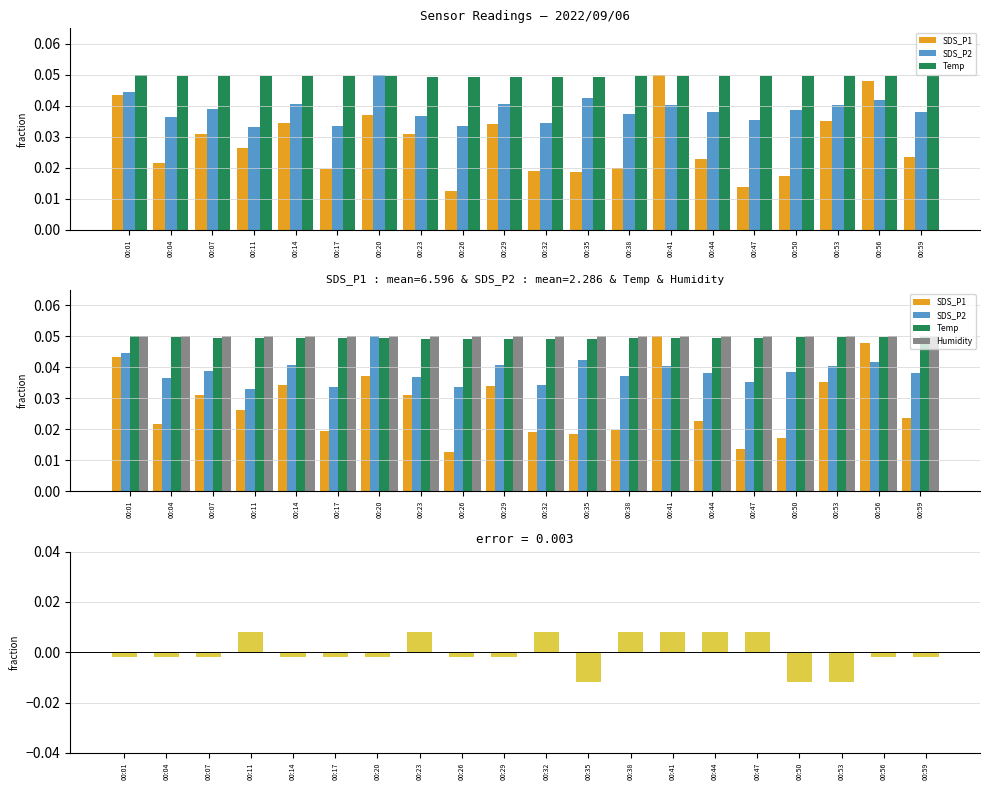

Between 00:04 and 00:23, which series saw the biggest shift?

Signal